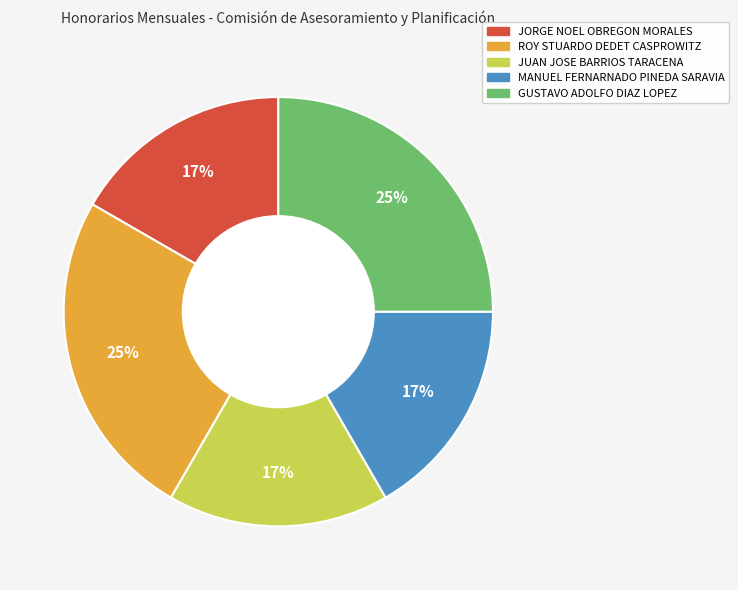

Is the sum of ROY STUARDO DEDET CASPROWITZ and JORGE NOEL OBREGON MORALES greater than half?

No